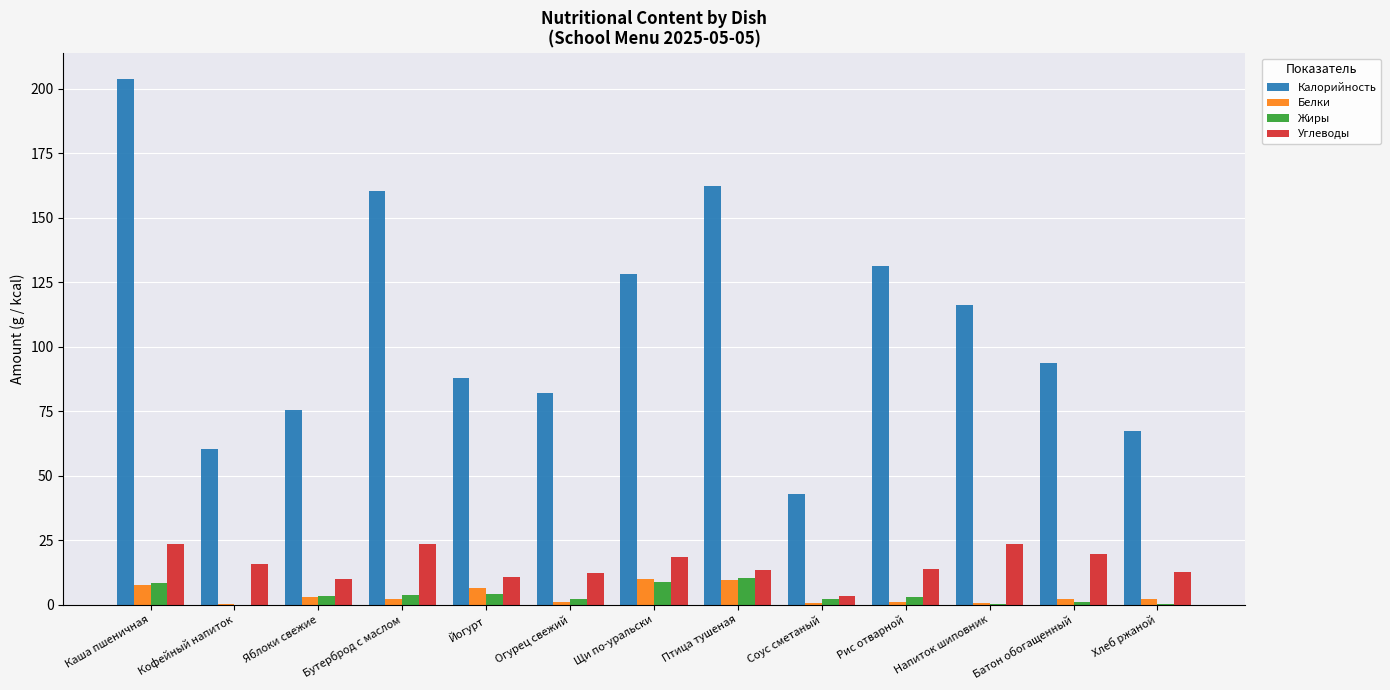

The Жиры series shows 8.7 at Щи по-уральски. True or false?

True